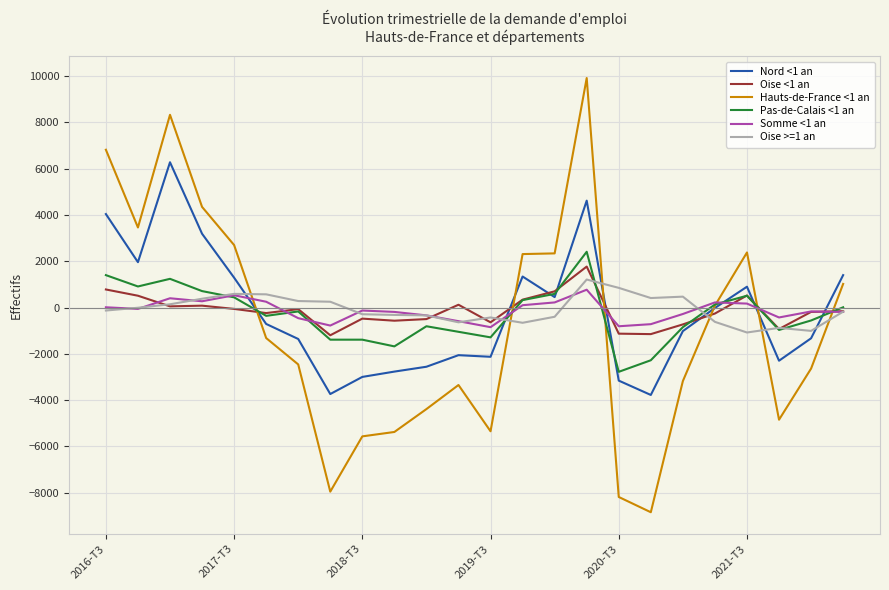

What is the average value of the Pas-de-Calais <1 an series?

-288